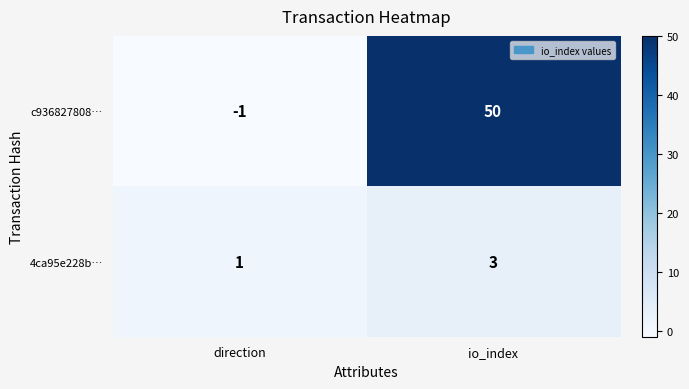

How many categories are shown in the chart?

2